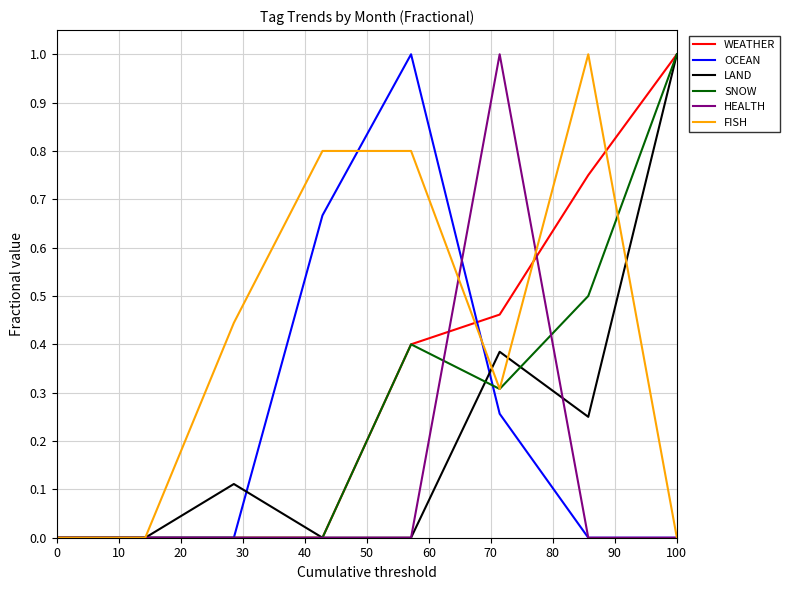

What is the greatest value displayed?

1.0